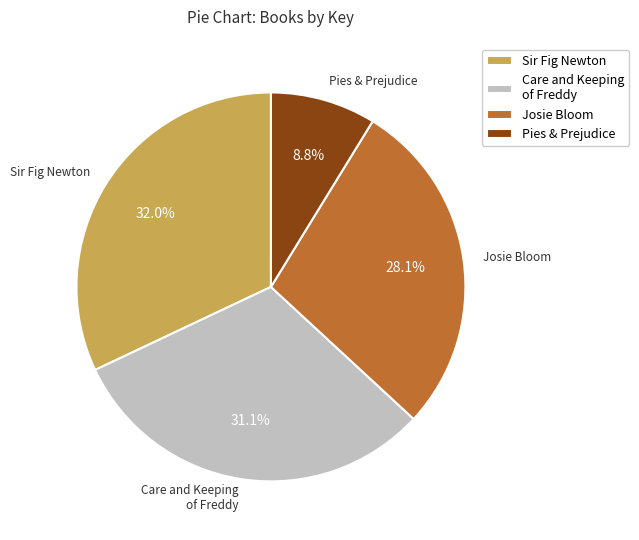

How many segments does this pie chart have?

4